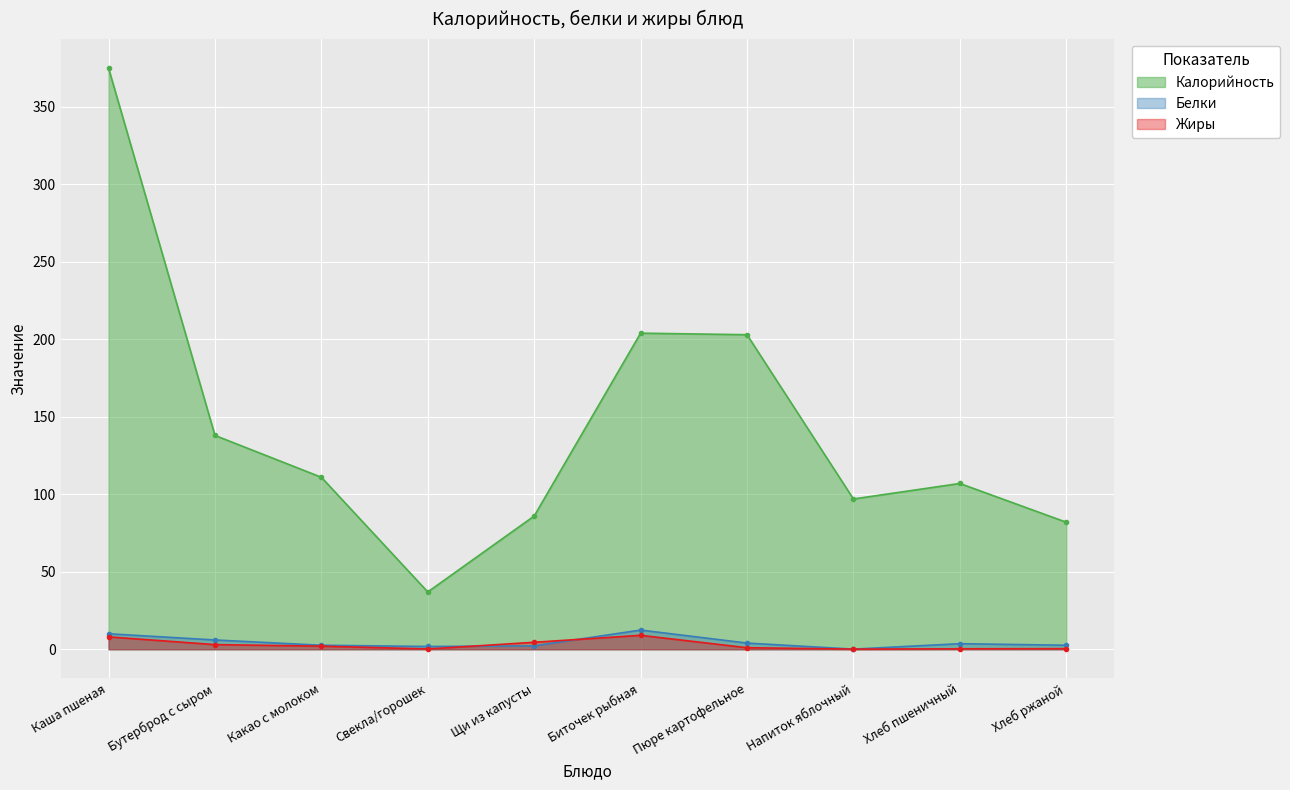

What is the difference between the highest and lowest values at Щи из капусты?

83.8